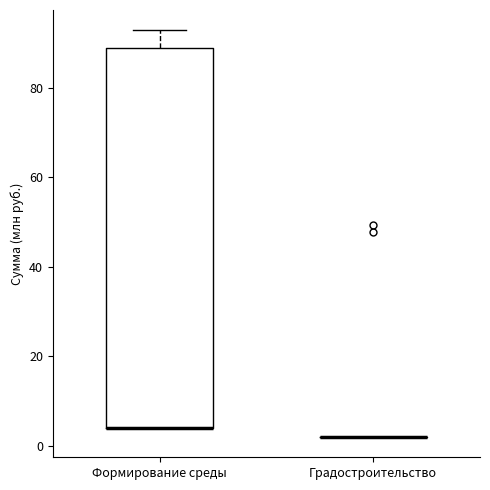

Reading left to right, read every box against the y-axis: the position of its median line, the range the box covers, and the ends of its whiskers. The values are not printed on the chart, so give them approximately, as read against the axis.

Формирование среды: median 4 (drawn on the box's lower edge), box 4 to 88, whiskers 4 to 92
Градостроительство: box collapsed to a line at 2, whiskers 2 to 2